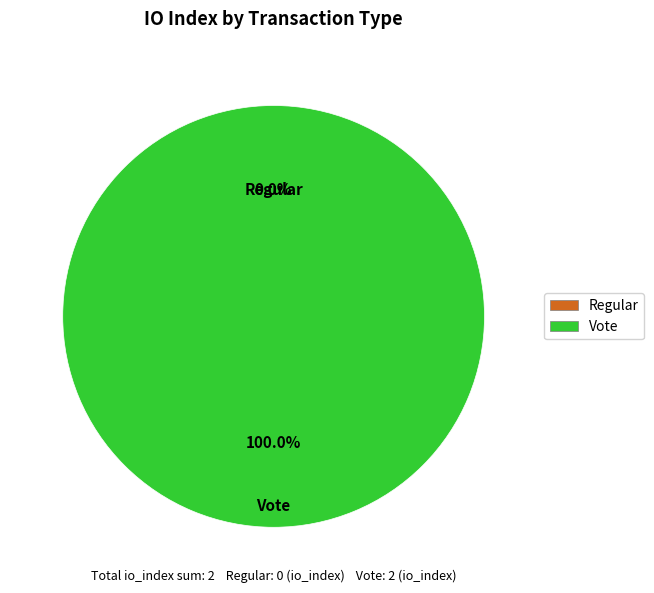

Is Regular (io_index=0) the majority of the pie?

No